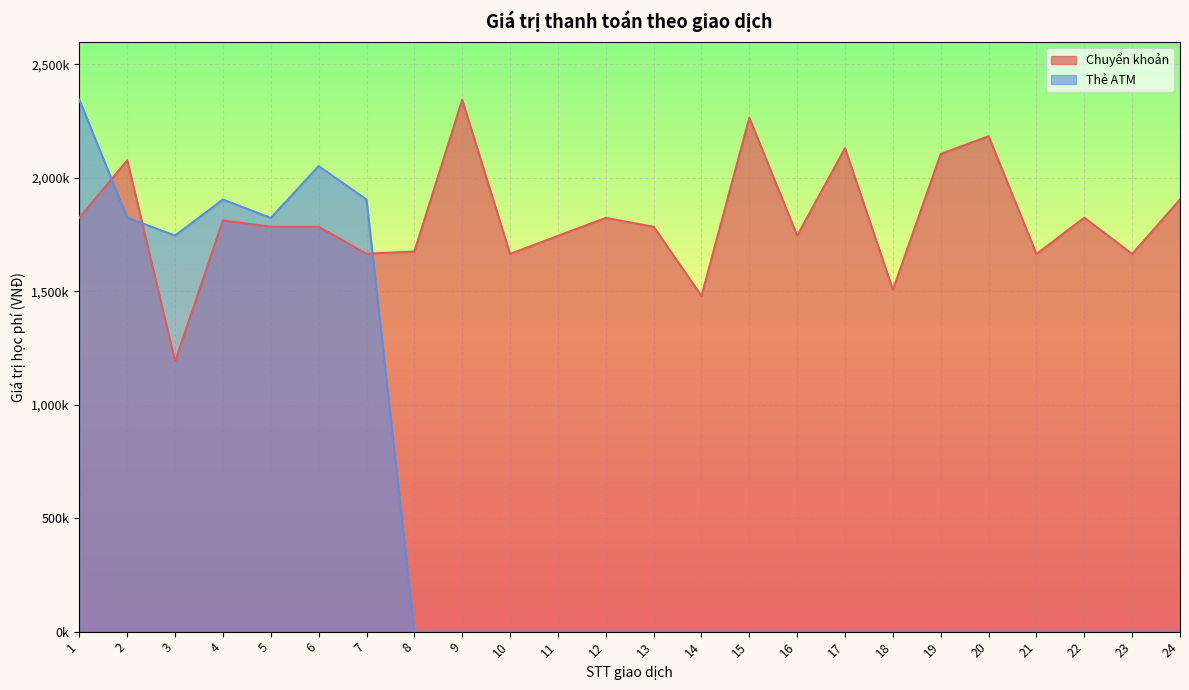

The value of Chuyển khoản at 13 is 560382. True or false?

False